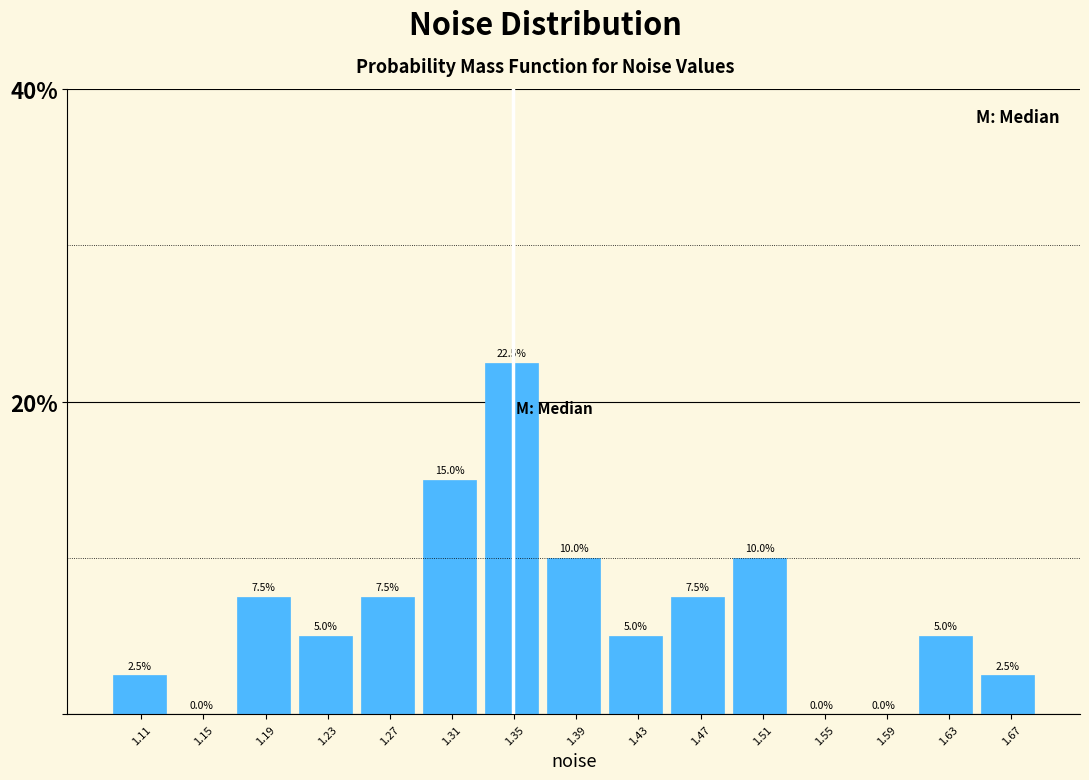

How tall is the bar that spans 1.17 to 1.21 on the x-axis? The bar edges are not printed on the chart, so give them approximately, as read against the axis.

7.5